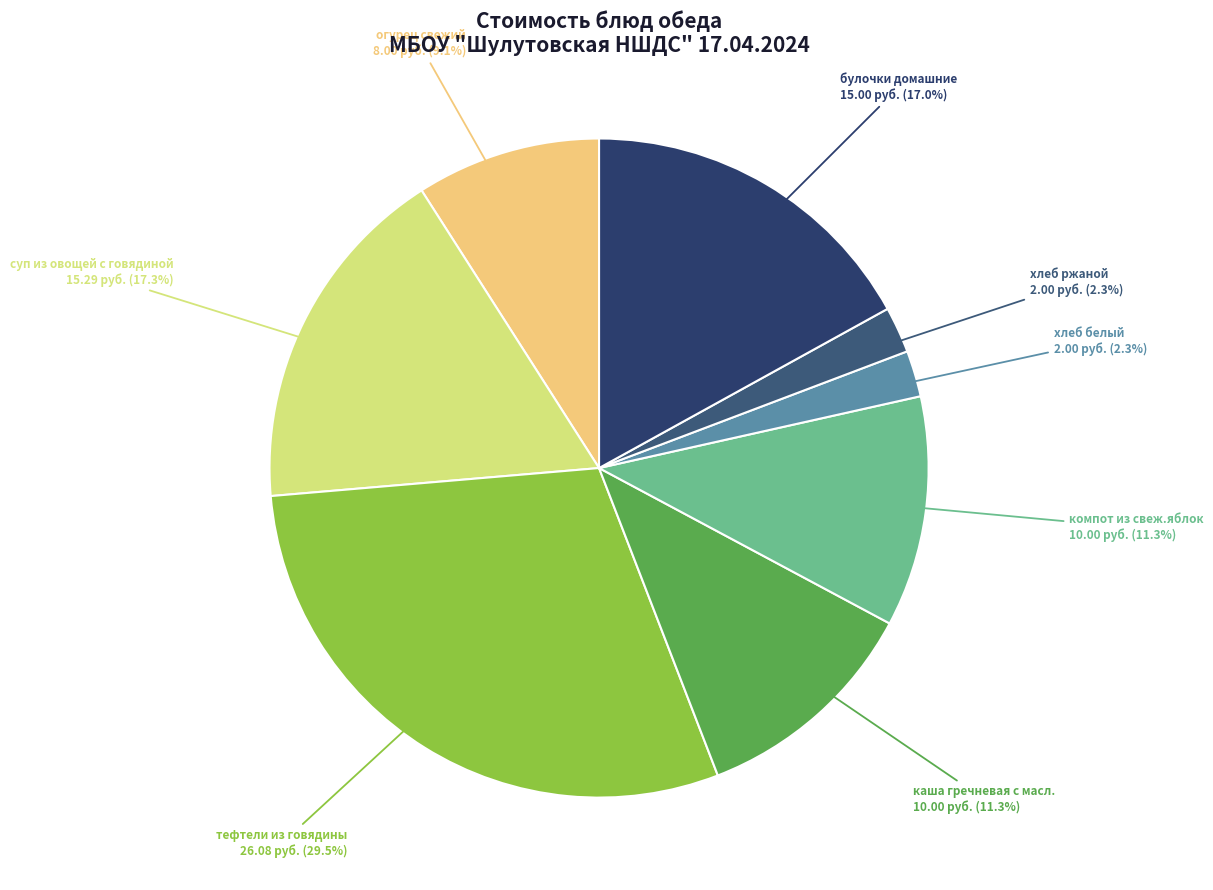

Does булочки домашние account for over 50% of the chart?

No